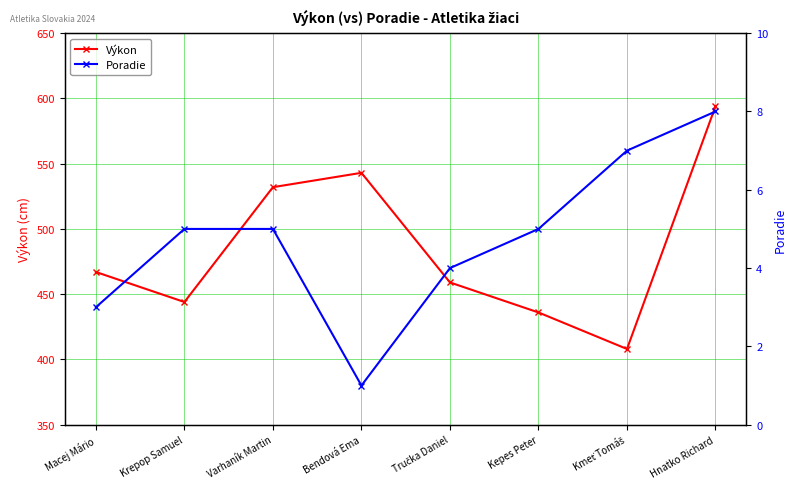

What position from the right is Macej Mário?

8